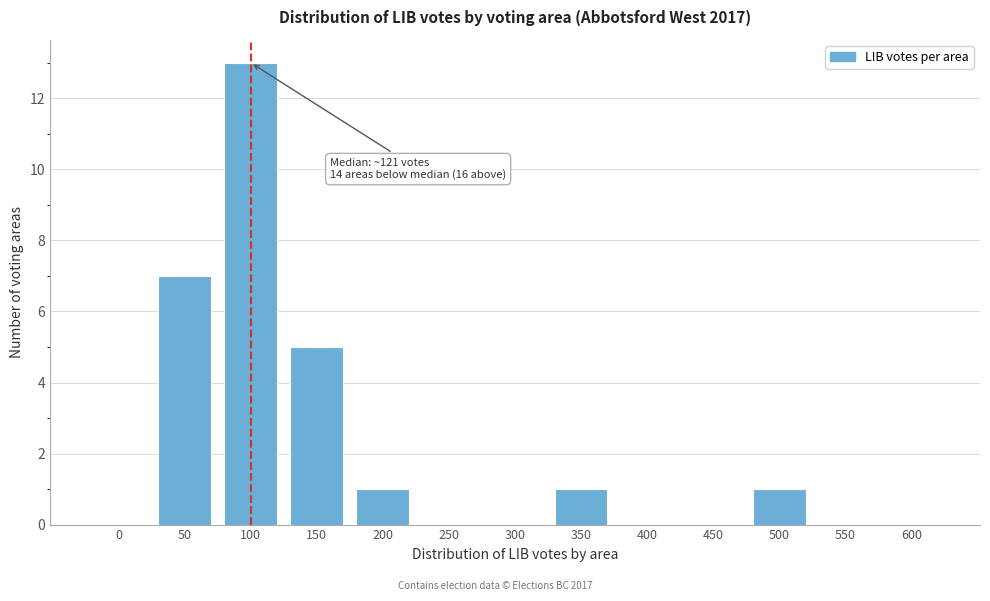

Reading left to right, what are all the values shown in this chart?

0=0	50=7	100=13	150=5	200=1	250=0	300=0	350=1	400=0	450=0	500=1	550=0	600=0